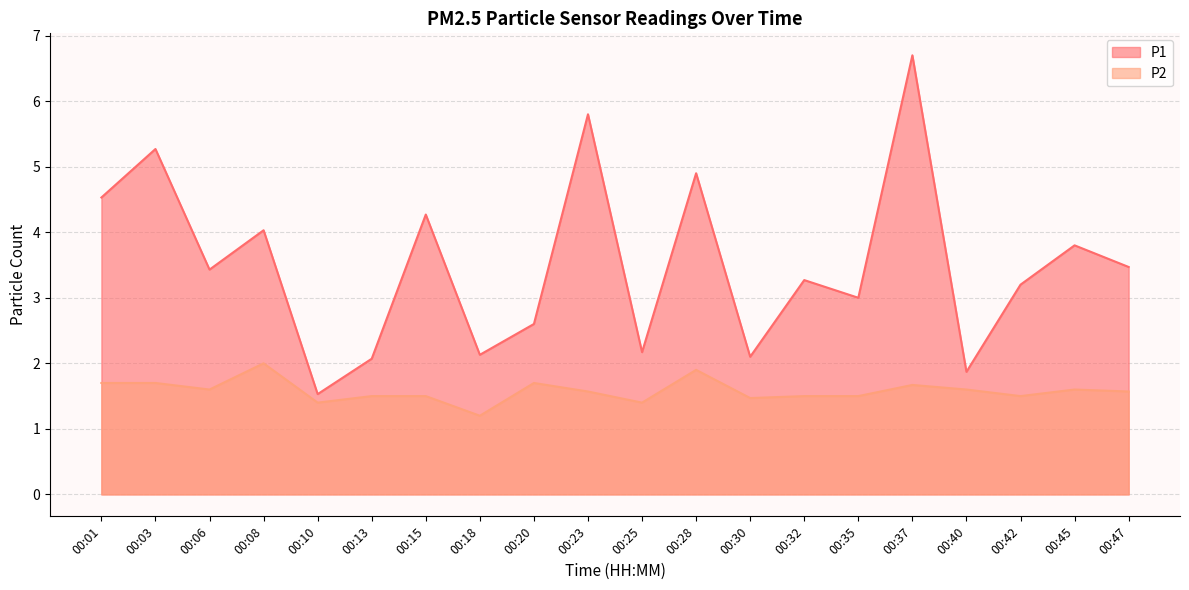

True or false: P1 has more than 1 points higher than both neighbors.

True